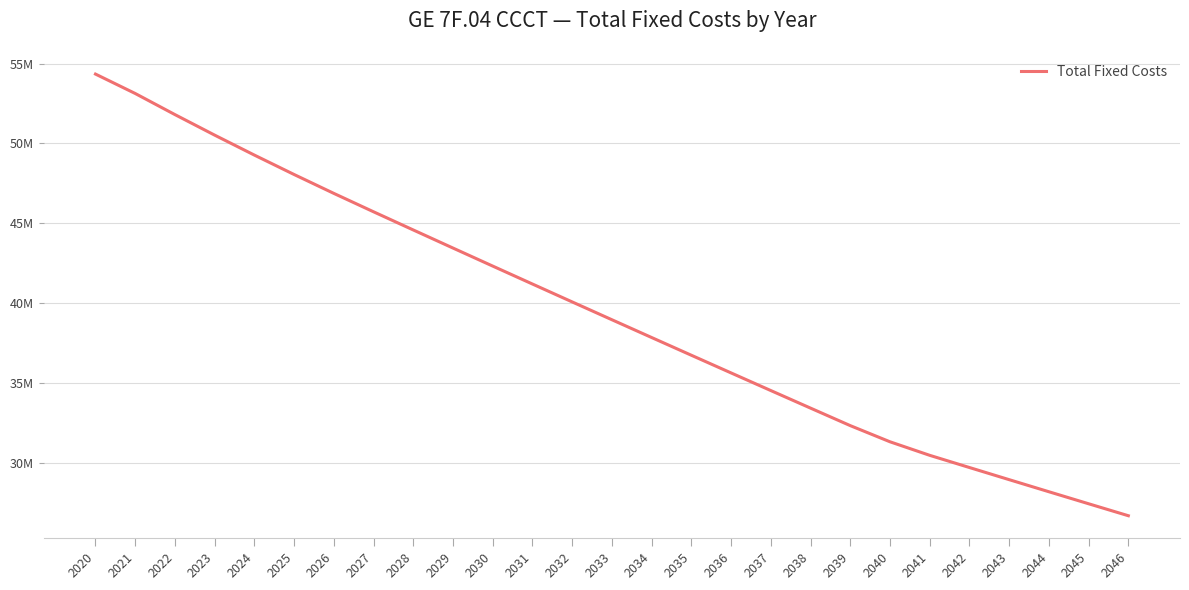

True or false: there are more than 2 points higher than both neighbors.

False